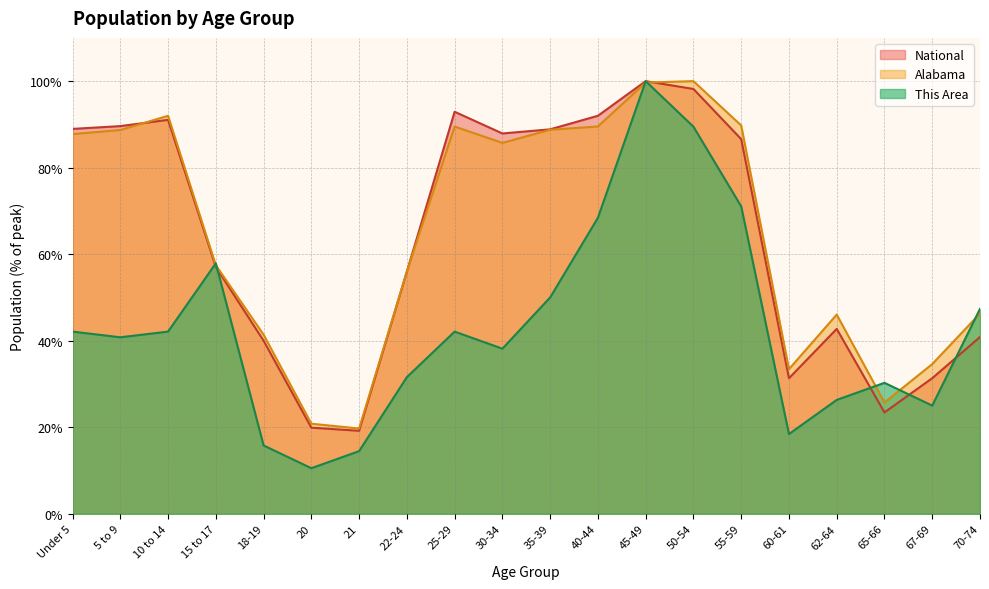

True or false: This Area has a value of 137.7 at 50-54.

False